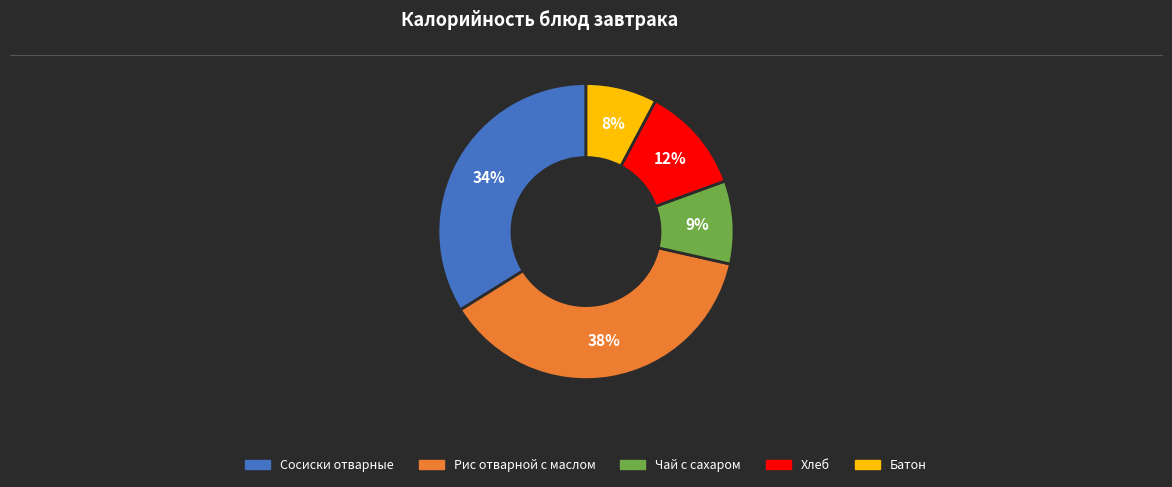

Do Чай с сахаром and Сосиски отварные together represent more than half of the pie?

No